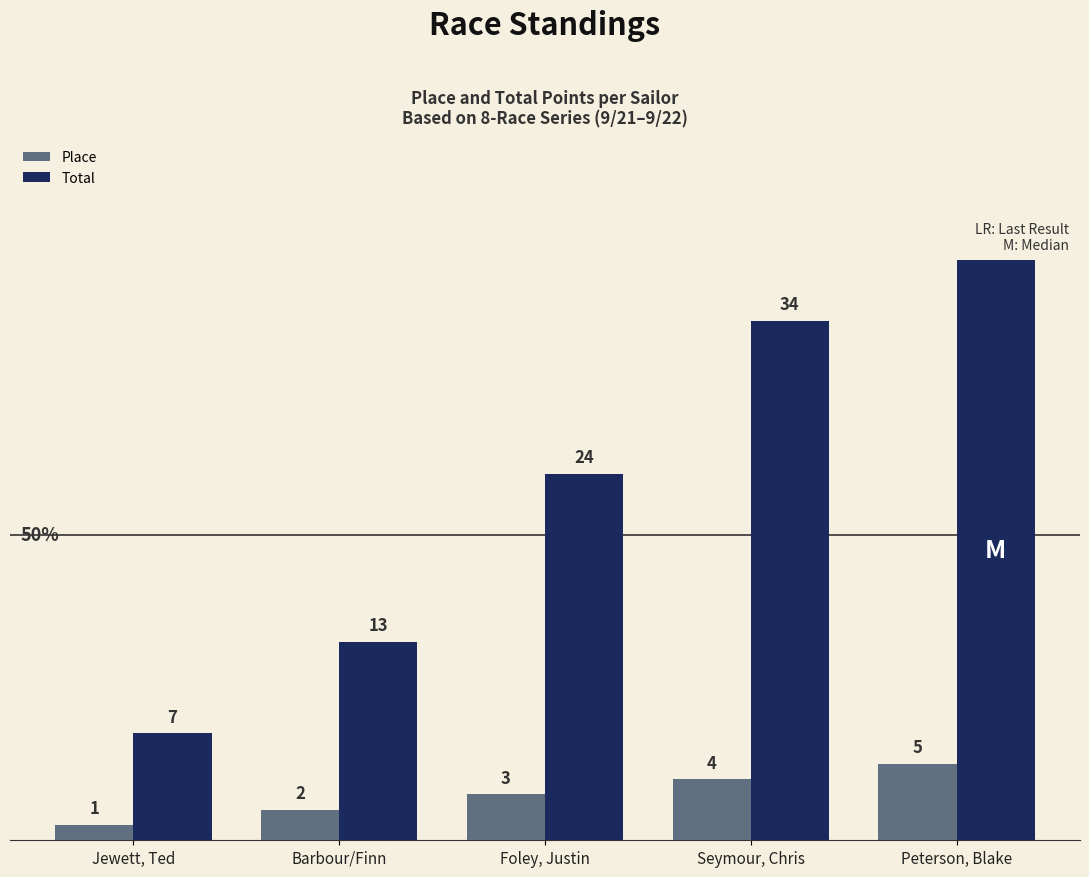

At which label does Total reach its peak?

Peterson, Blake